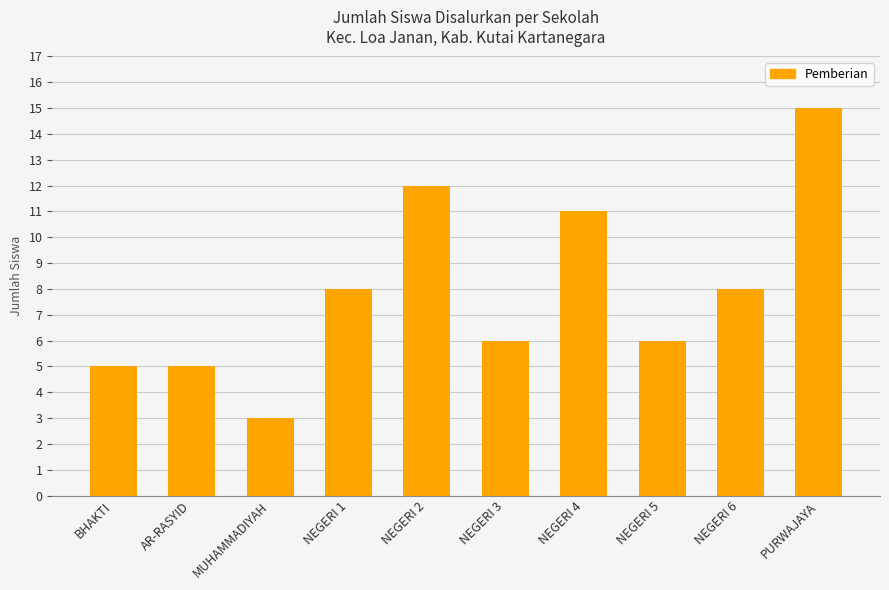

The value at NEGERI 4 is 4. True or false?

False